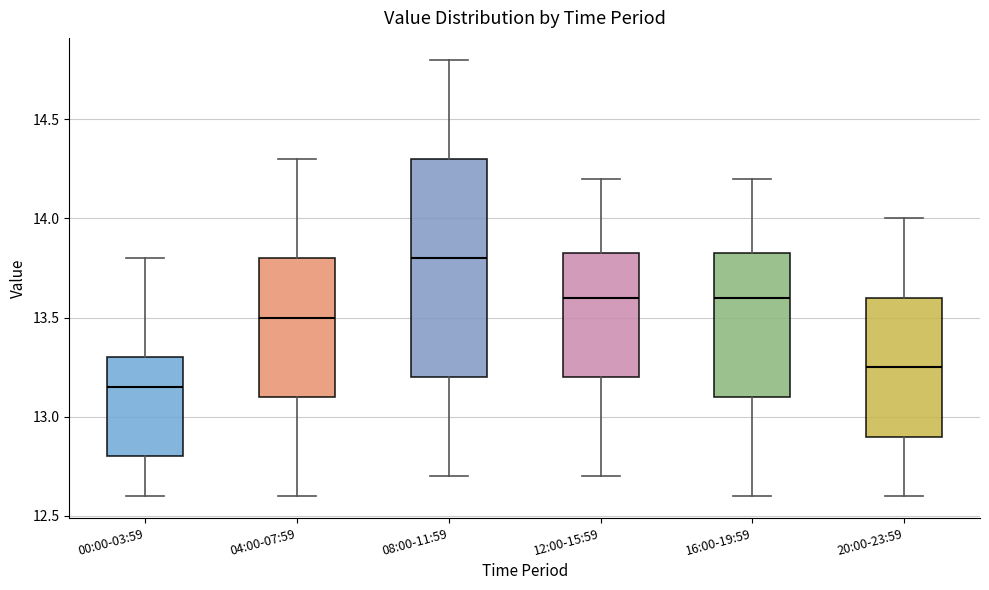

Which box is the tallest, from its lower edge to its upper edge?

08:00-11:59